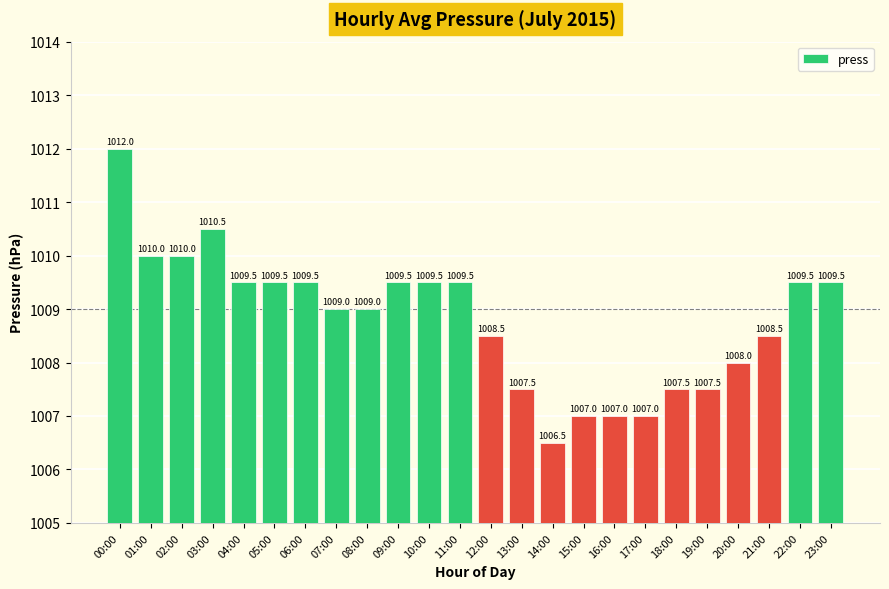

What is the difference between the maximum and second lowest values?

5.0